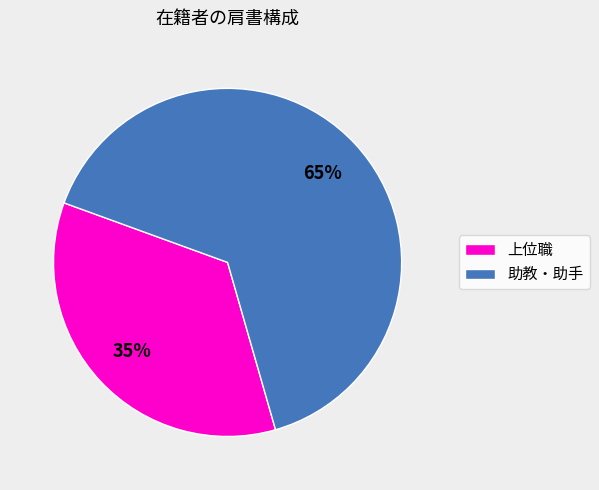

Is there a majority slice in this chart?

Yes